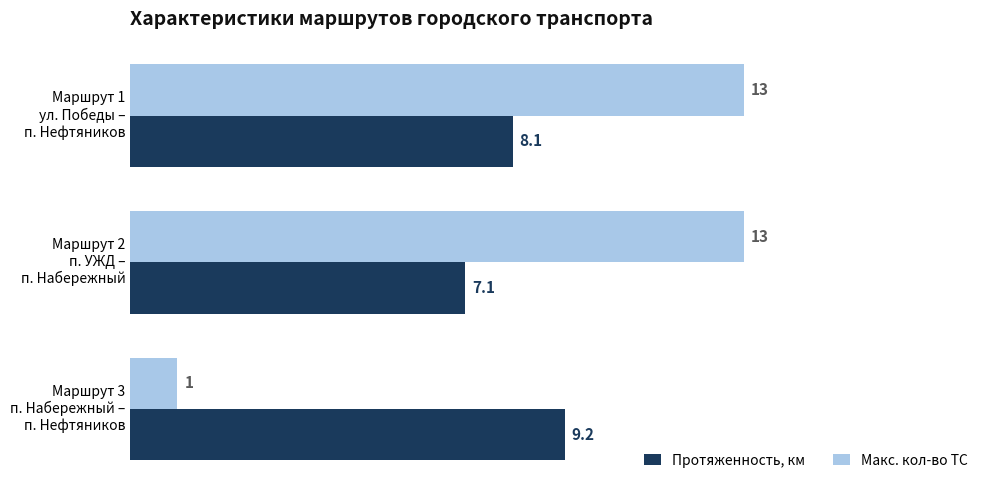

List the series in order of their overall mean, lowest first.

Протяженность, км, Макс. кол-во ТС